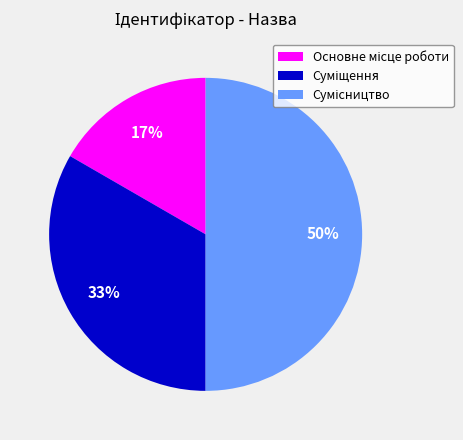

To the nearest percent, what is the average slice percentage?

33%